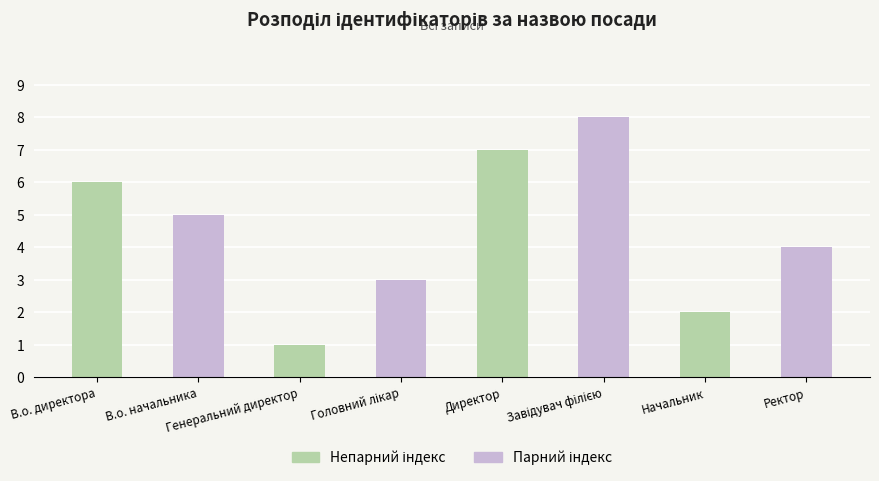

What is the difference between the maximum and minimum values?

7